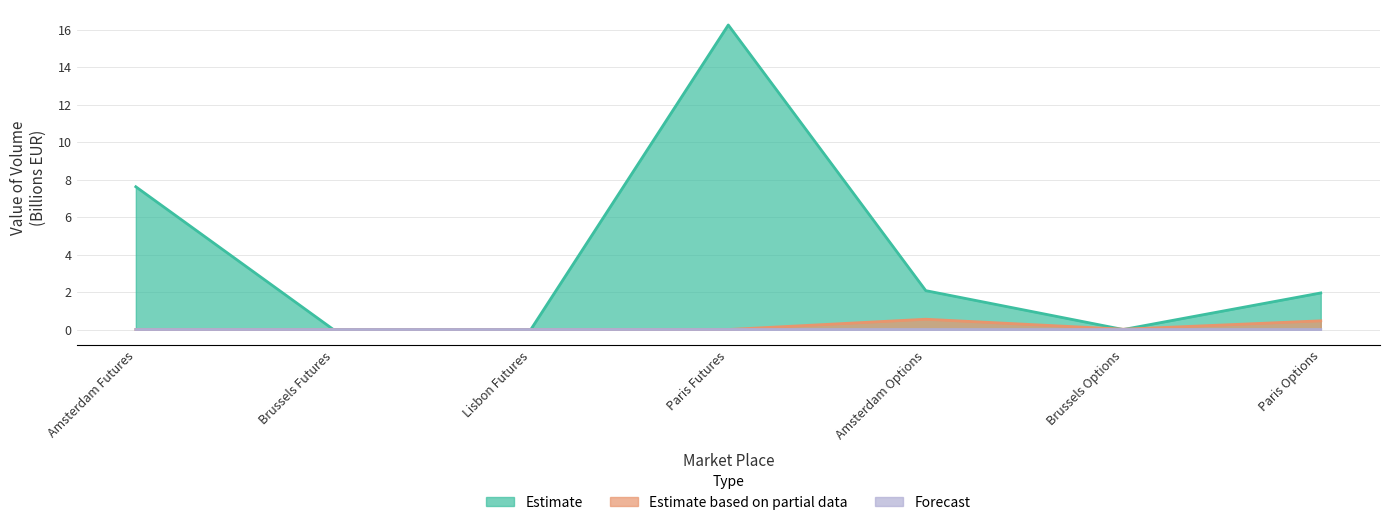

Is it true that Forecast equals 0.0 at Brussels Futures?

True